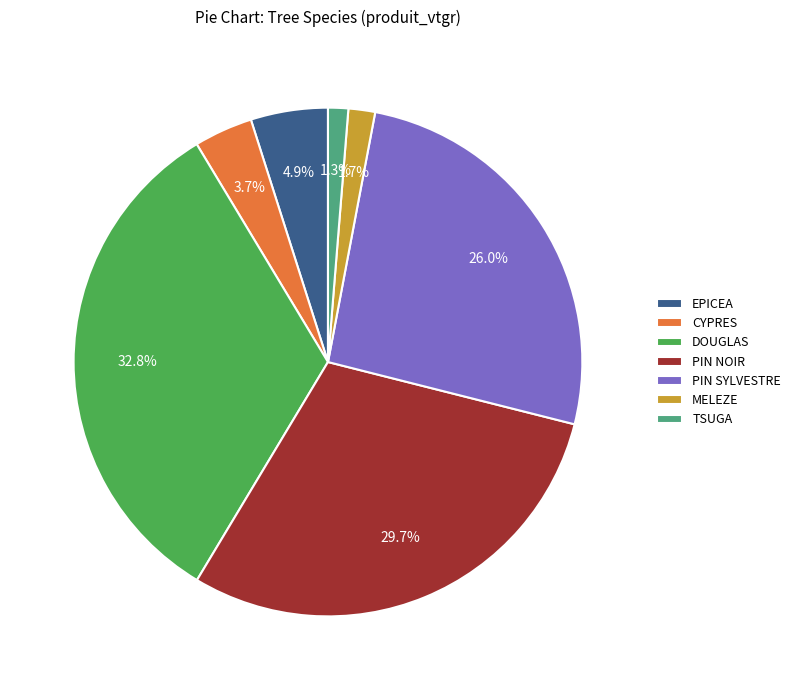

Does any single category account for the majority?

No